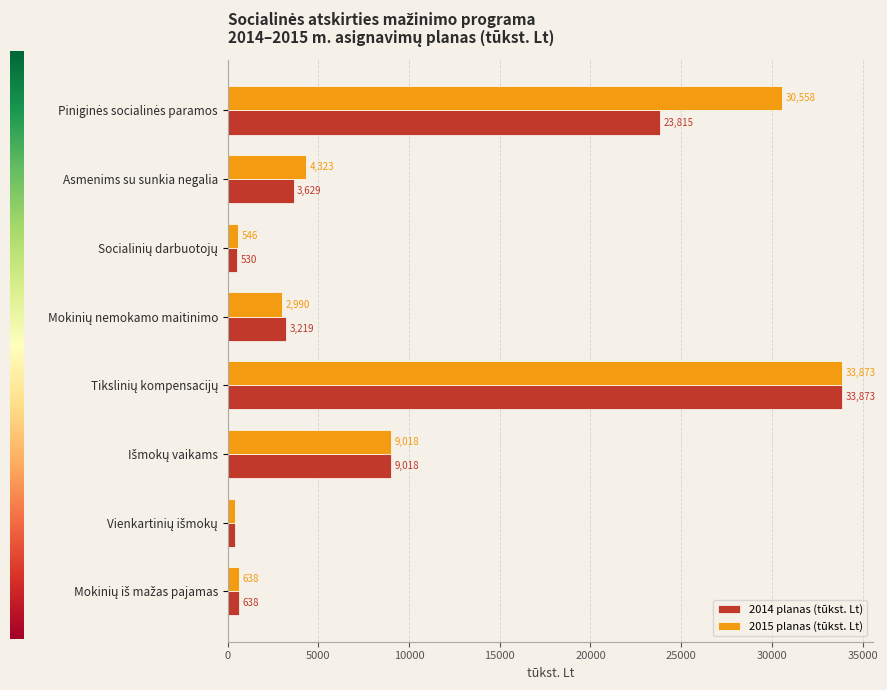

What is the minimum value shown in the chart?

393.0